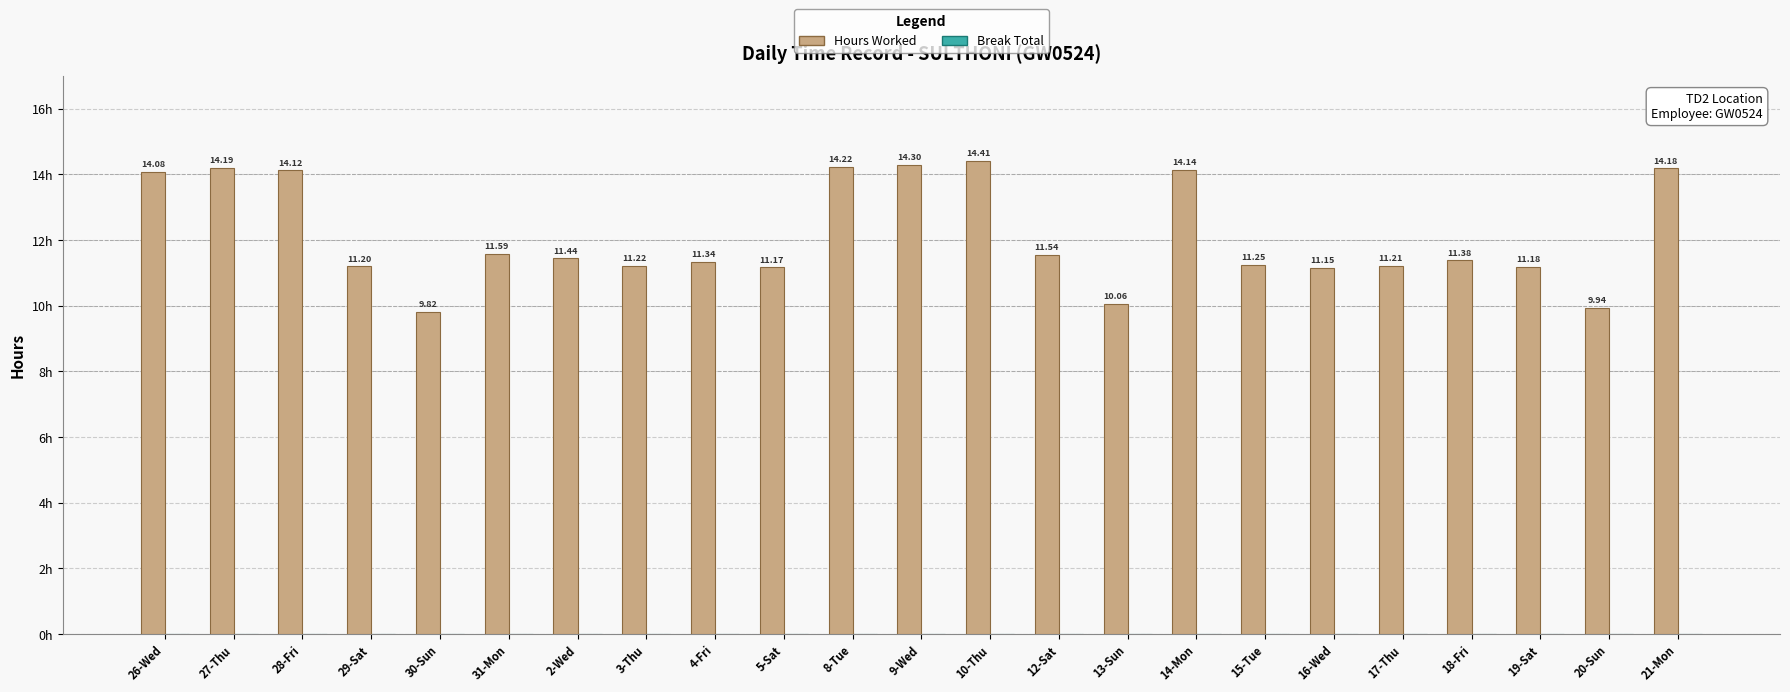

Rank the categories by value from highest to lowest.

10-Thu, 9-Wed, 8-Tue, 27-Thu, 21-Mon, 14-Mon, 28-Fri, 26-Wed, 31-Mon, 12-Sat, 2-Wed, 18-Fri, 4-Fri, 15-Tue, 3-Thu, 17-Thu, 29-Sat, 19-Sat, 5-Sat, 16-Wed, 13-Sun, 20-Sun, 30-Sun